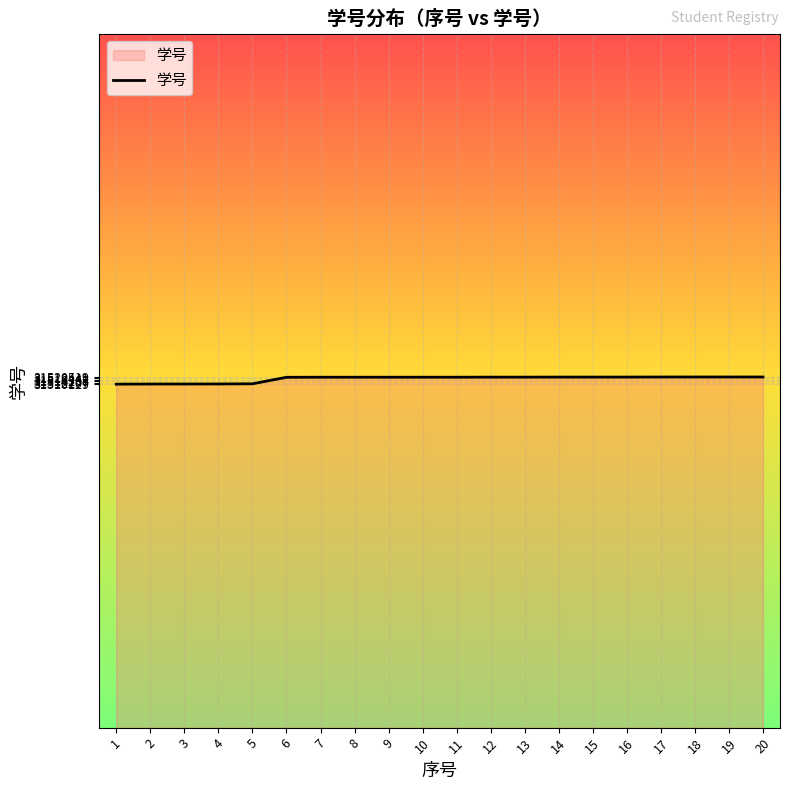

Approximately how many times larger is the value at 13 compared to 16?

1.0